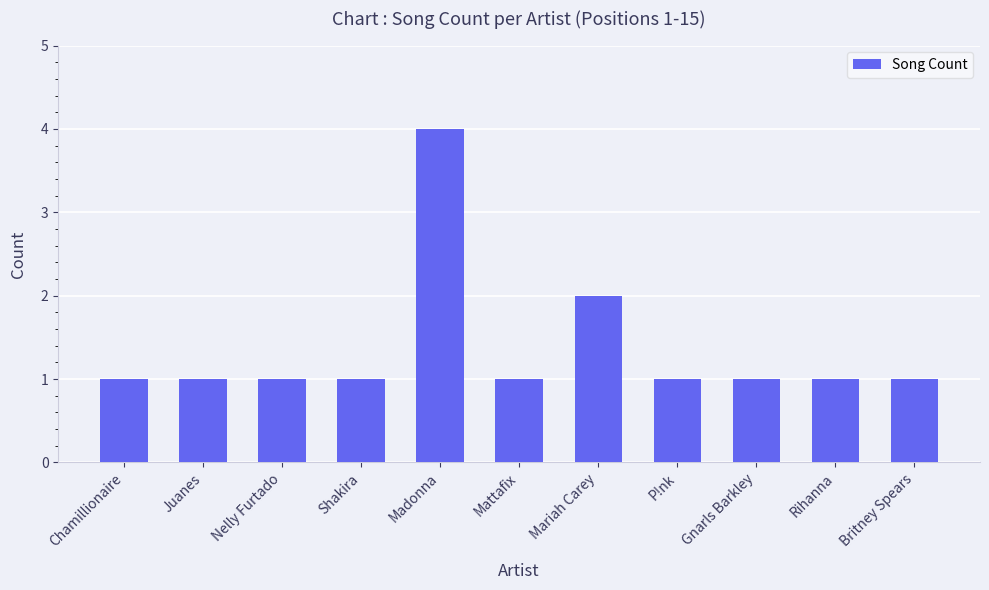

Where is the data nearest to the value 2?

Mariah Carey